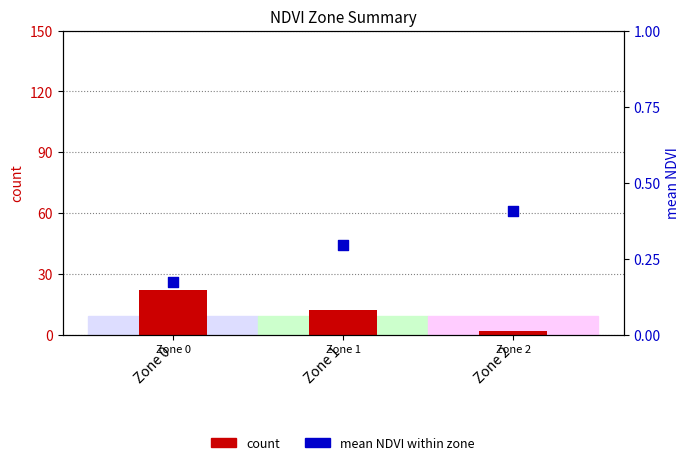

At how many categories does at least one series exceed 4?

2